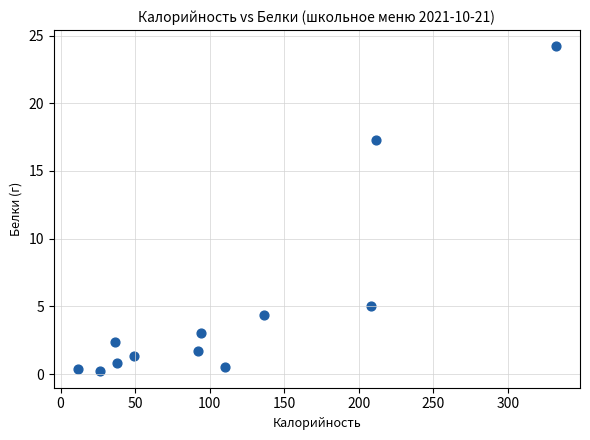

What is the average Y value?

5.1